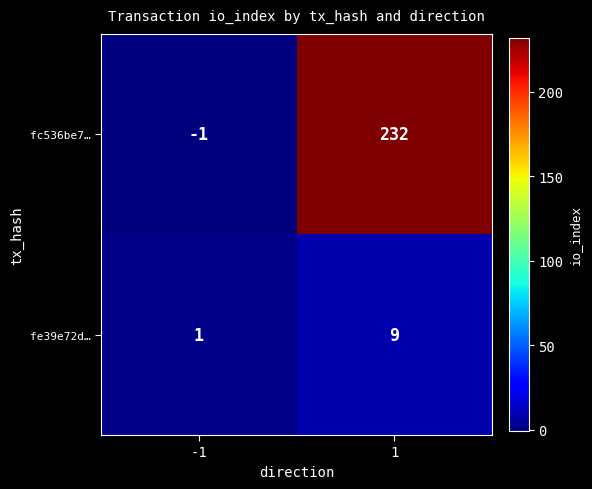

Which series changed the most between -1 and 1?

fc536be7…